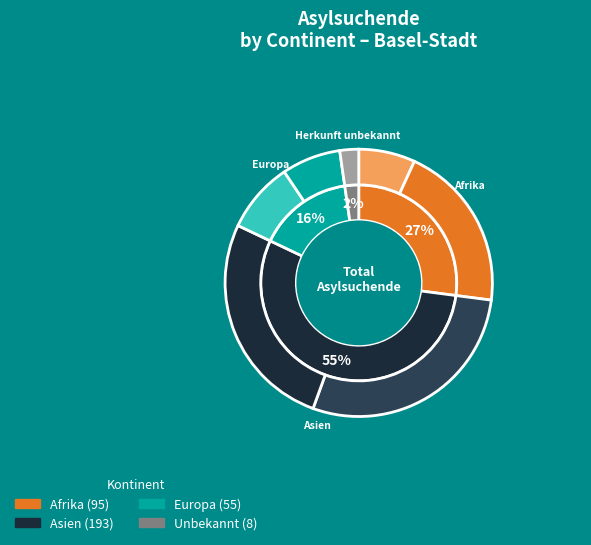

True or false: Herkunft unbekannt accounts for 11% of the total.

False